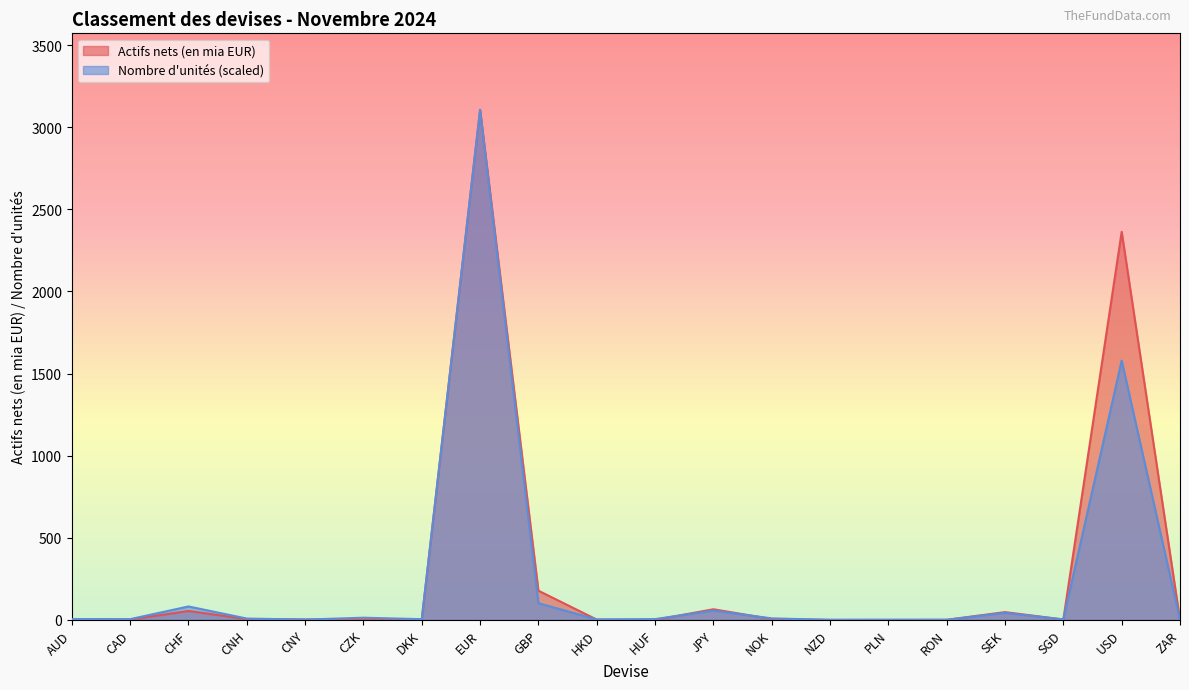

Which series ends up on top after the final intersection of Actifs nets (en mia EUR) and Nombre d'unités?

Nombre d'unités